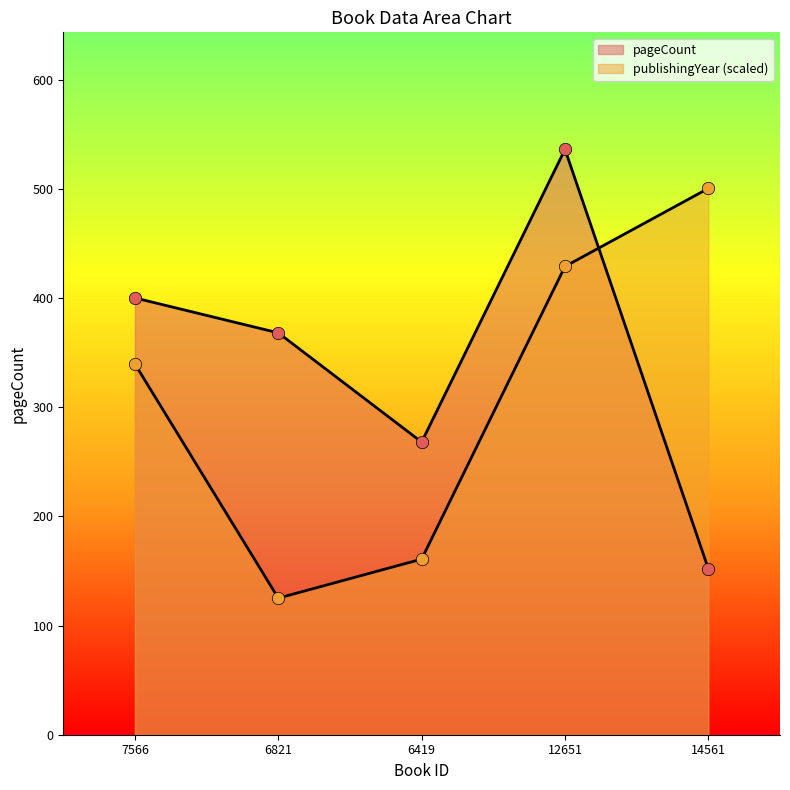

Which series has the widest spread of Y values?

pageCount